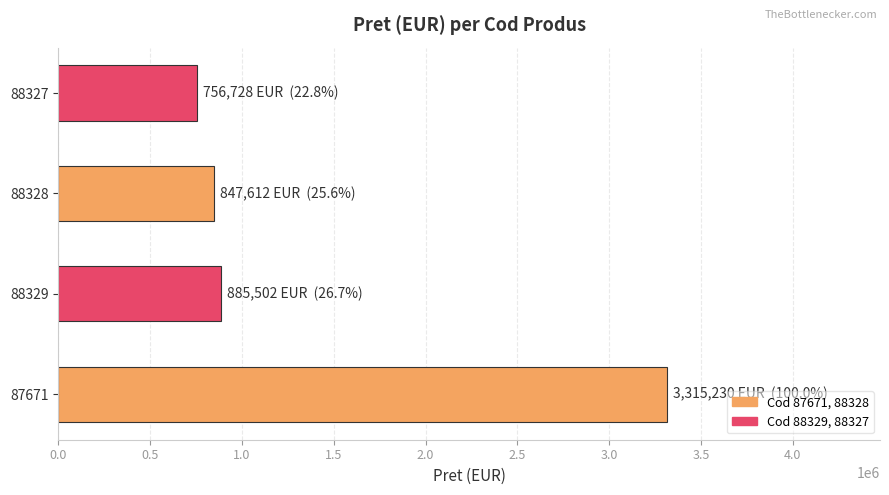

How many bars are there in total?

4